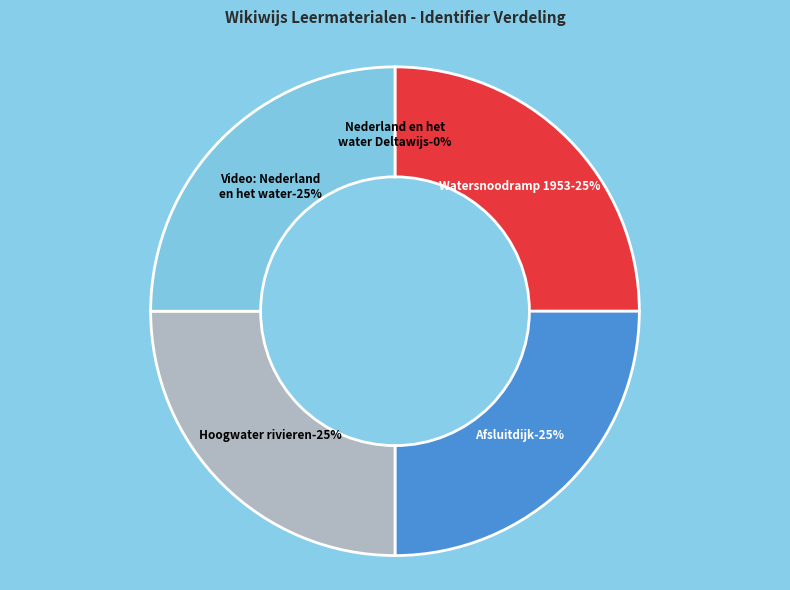

Do Watersnoodramp 1953 and Afsluitdijk together represent more than half of the pie?

No